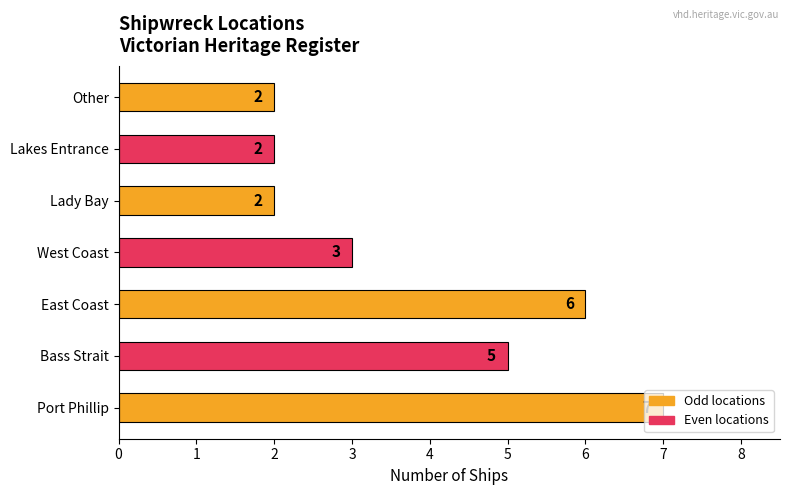

Are the bars horizontal?

Yes